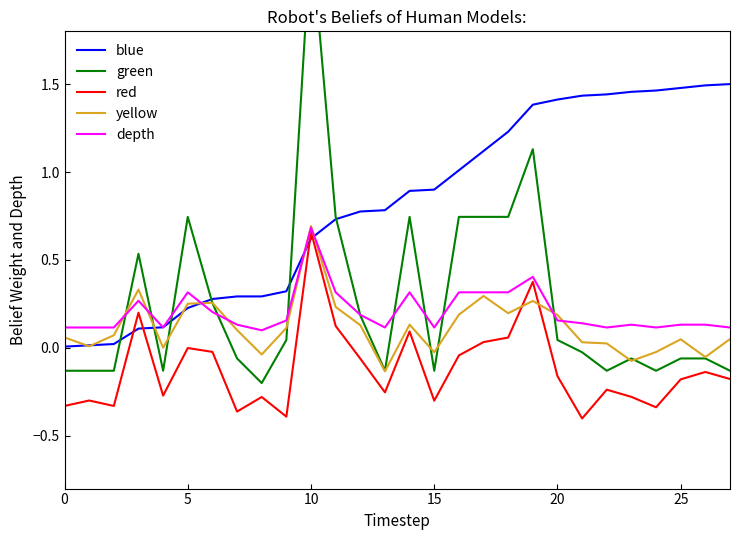

Count the number of categories in the chart.

28